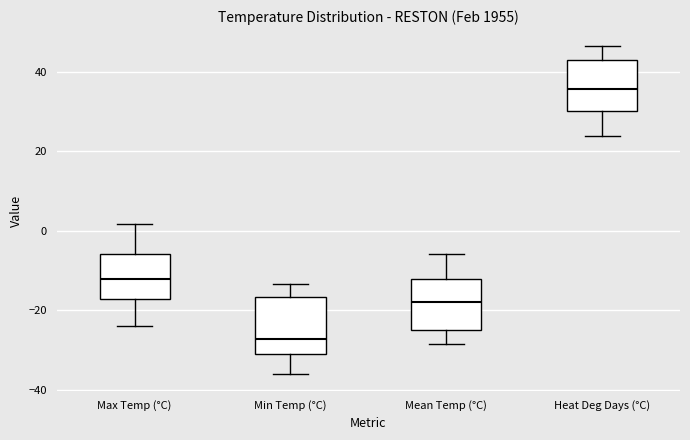

Reading left to right, read every box against the y-axis: the position of its median line, the range the box covers, and the ends of its whiskers. The values are not printed on the chart, so give them approximately, as read against the axis.

Max Temp (°C): median -12, box -18 to -6, whiskers -24 to 2
Min Temp (°C): median -28, box -30 to -16, whiskers -36 to -14
Mean Temp (°C): median -18, box -24 to -12, whiskers -28 to -6
Heat Deg Days (°C): median 36, box 30 to 42, whiskers 24 to 46